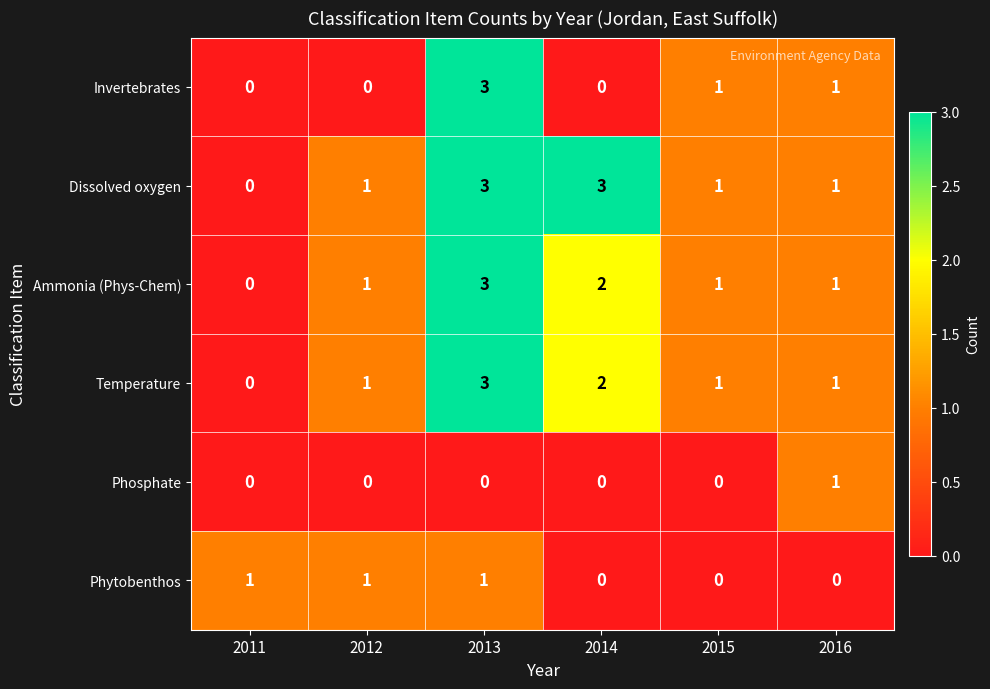

How many data points does each series have?

6